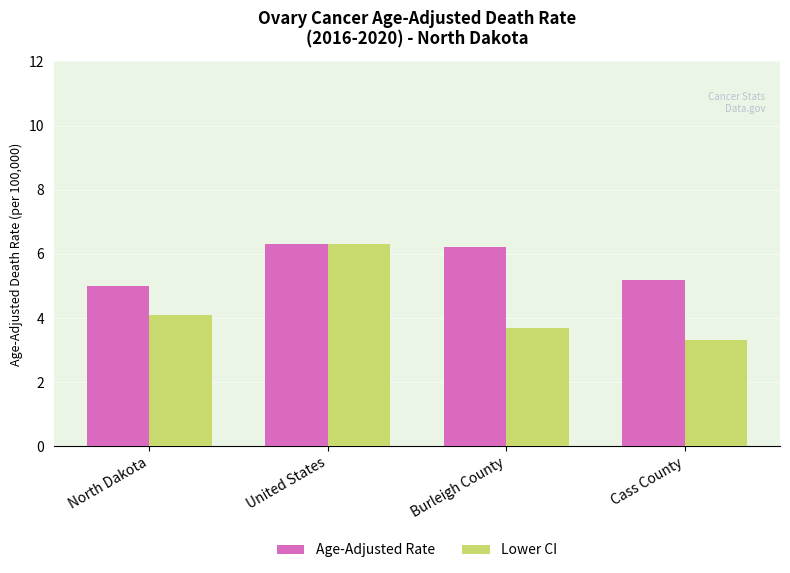

Reading left to right, what are all the values shown in this chart?

Age-Adjusted Rate: 5.0	6.3	6.2	5.2
Lower CI: 4.1	6.3	3.7	3.3